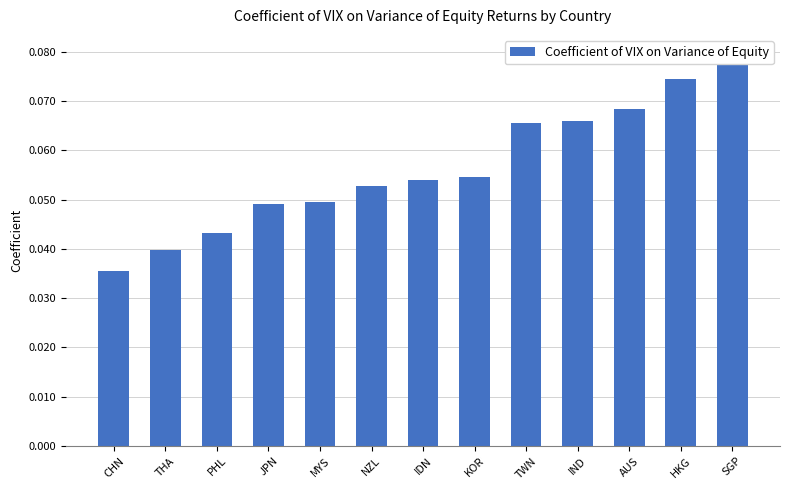

How many bars are there in total?

13